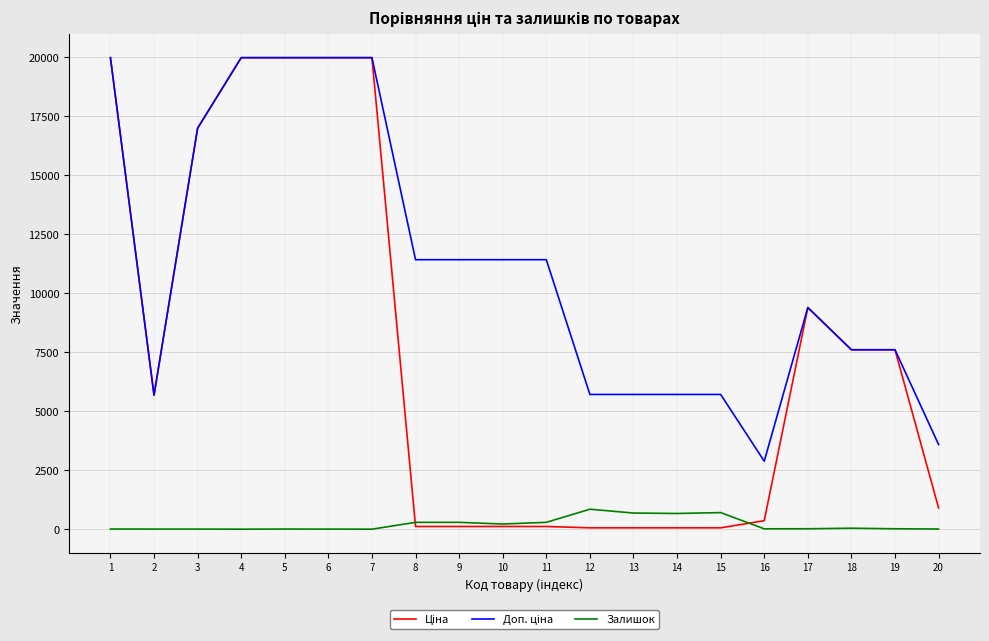

What is the greatest value displayed?

19964.2